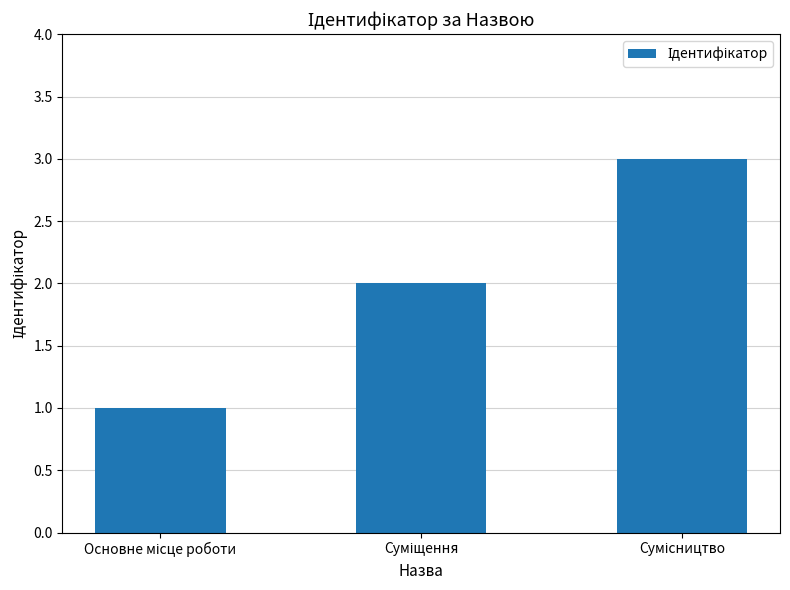

What is the maximum value shown in the chart?

3